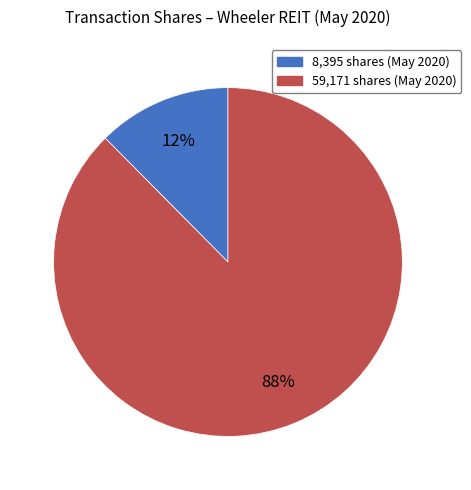

To the nearest percent, what is the average slice percentage?

50%